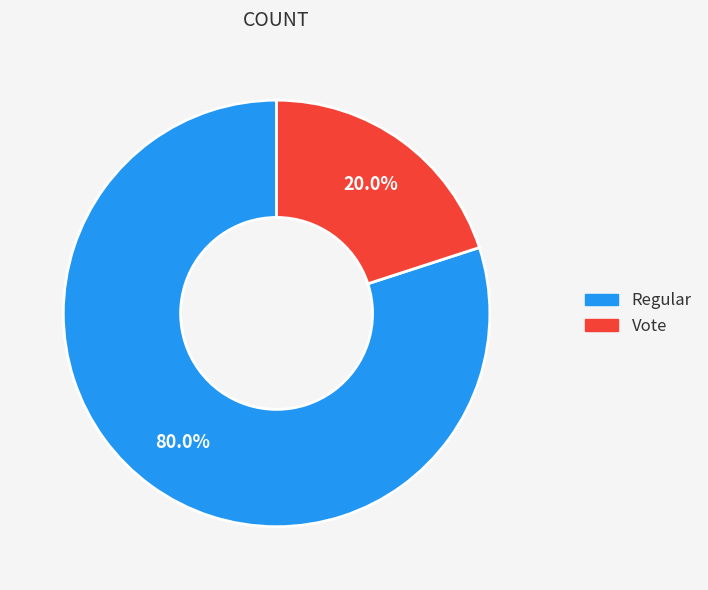

To the nearest percent, what is the difference between the Vote and Regular slice percentages?

60%